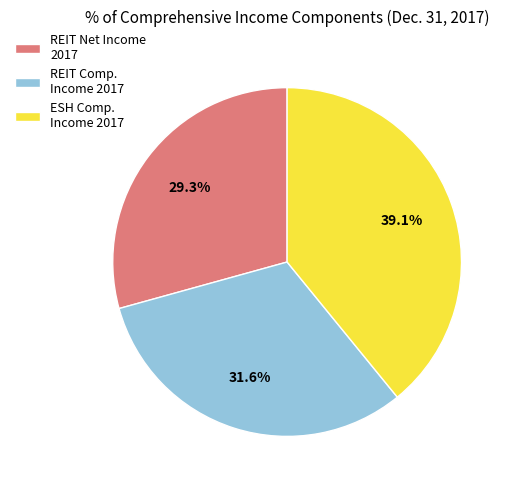

Rank the categories by value from lowest to highest.

REIT Net Income 2017, REIT Comp. Income 2017, ESH Comp. Income 2017